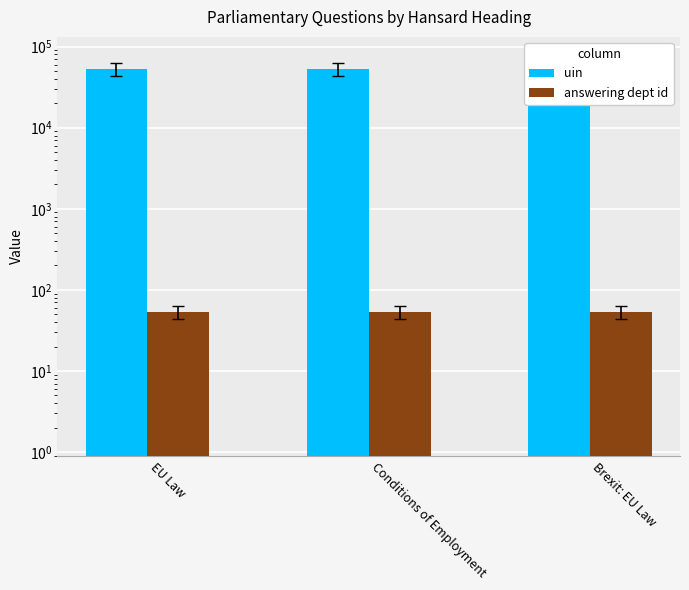

Where does the uin series first go above 52553?

Brexit: EU Law